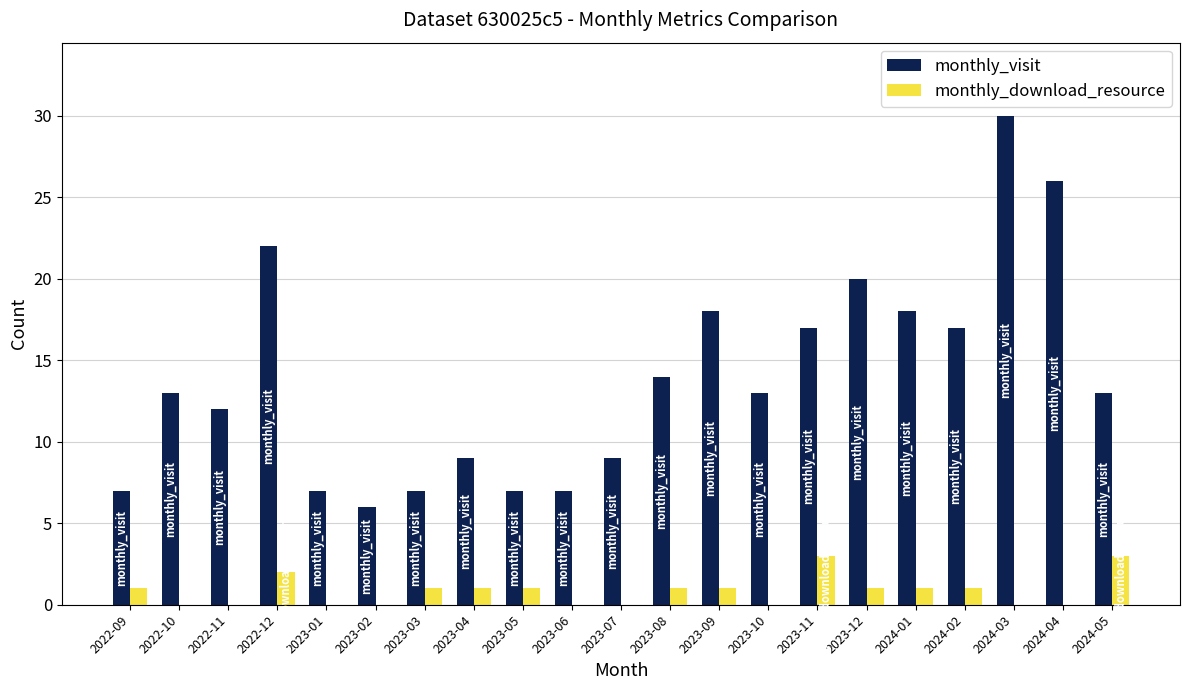

True or false: monthly_visit has a value of 17 at 2024-02.

True